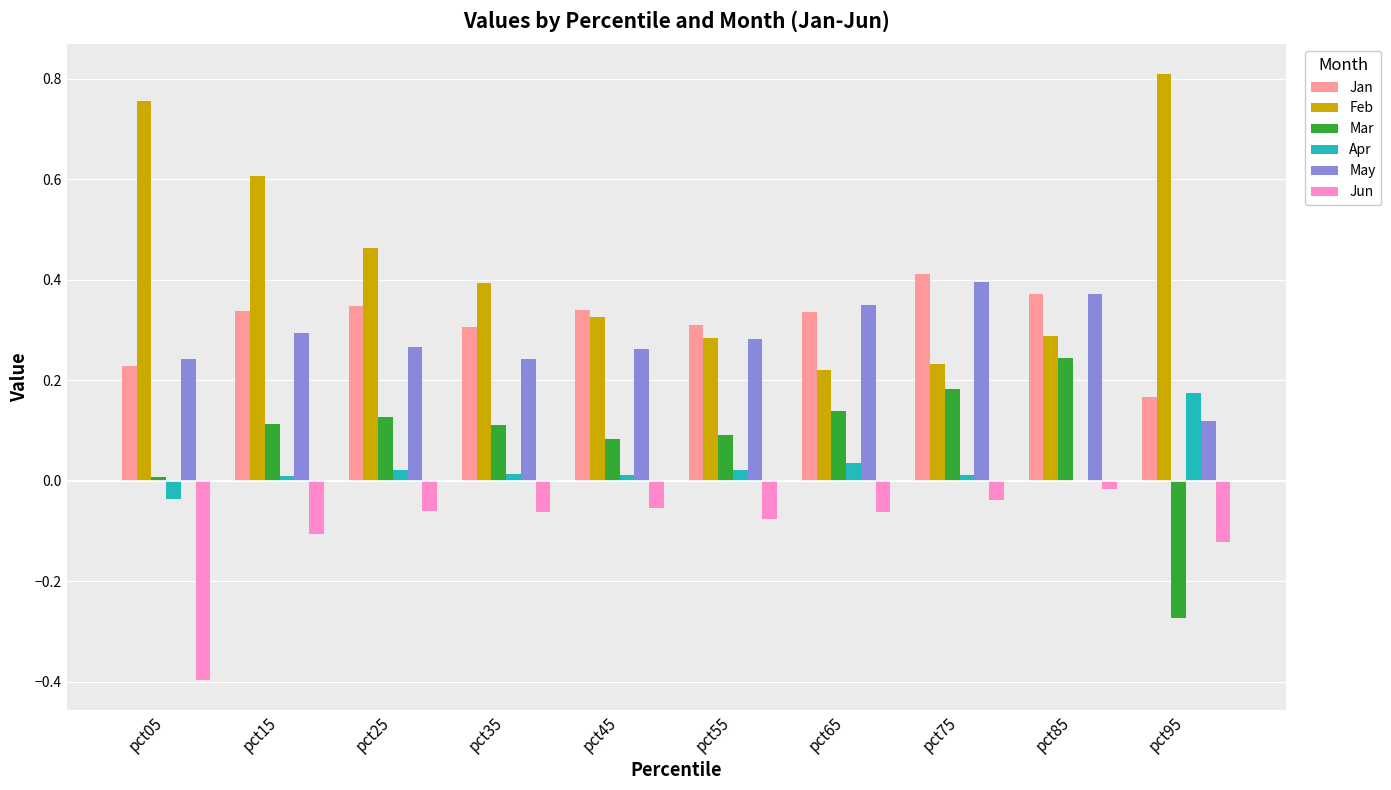

How many groups of bars are there?

10